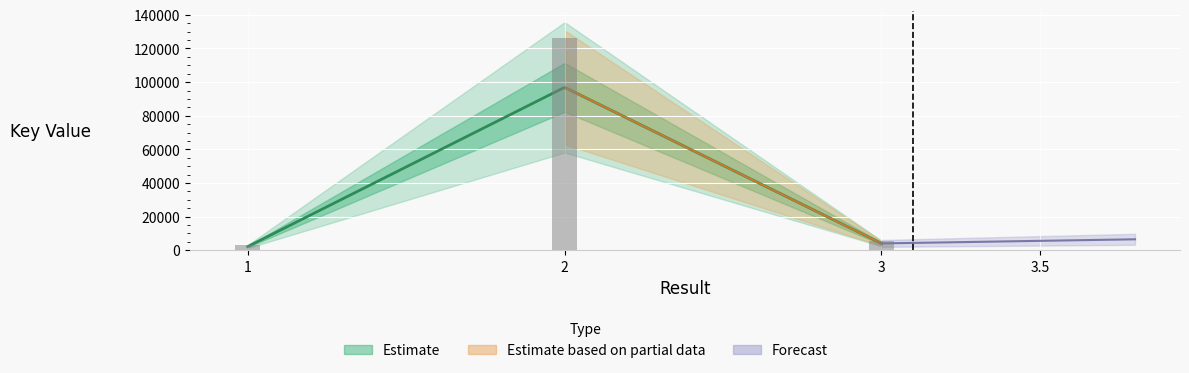

Which label corresponds to the smallest value in the chart?

1